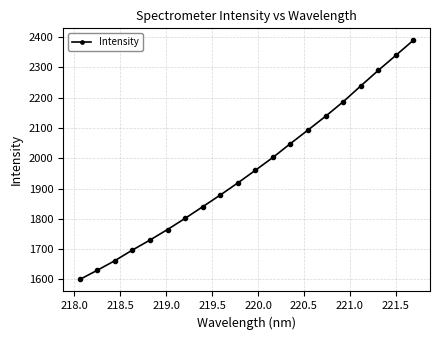

Reading right to left, extract all data points from this chart.

2389.3	2339.4	2289.8	2238.4	2186.2	2138.5	2093.1	2048.4	2002.6	1960.2	1918.4	1878.4	1839.9	1801.5	1764.7	1729.9	1696.8	1661.7	1630.1	1599.6